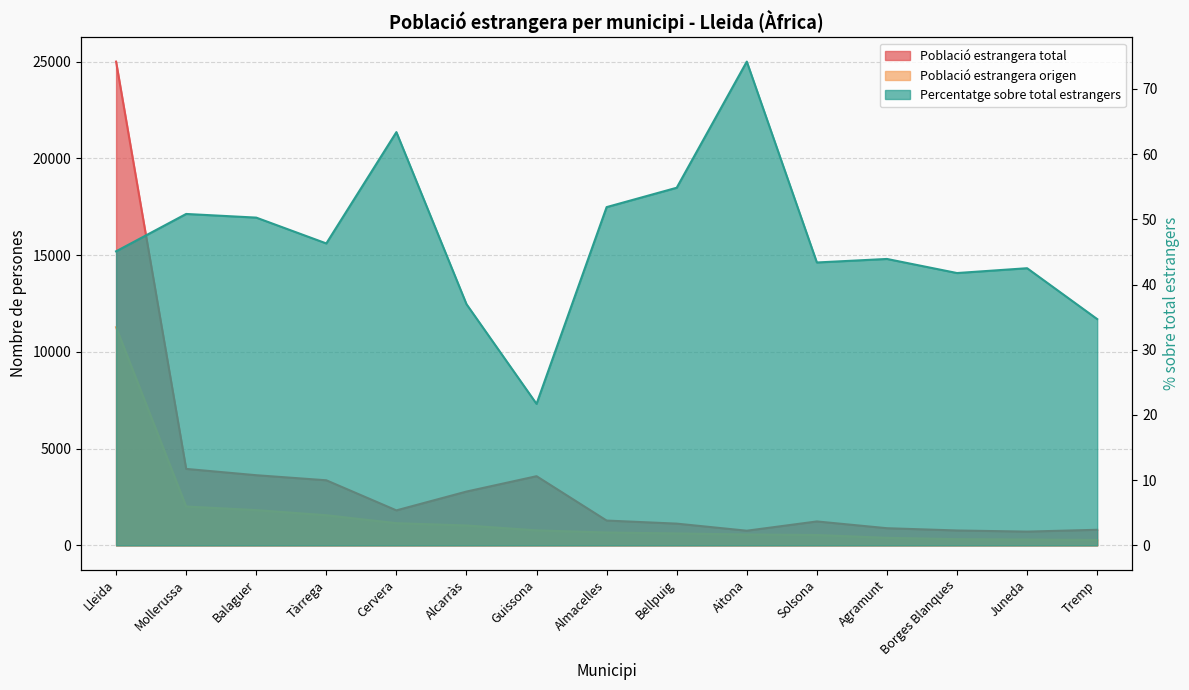

At which category does Percentatge sobre total estrangers reach its first local valley?

Tàrrega